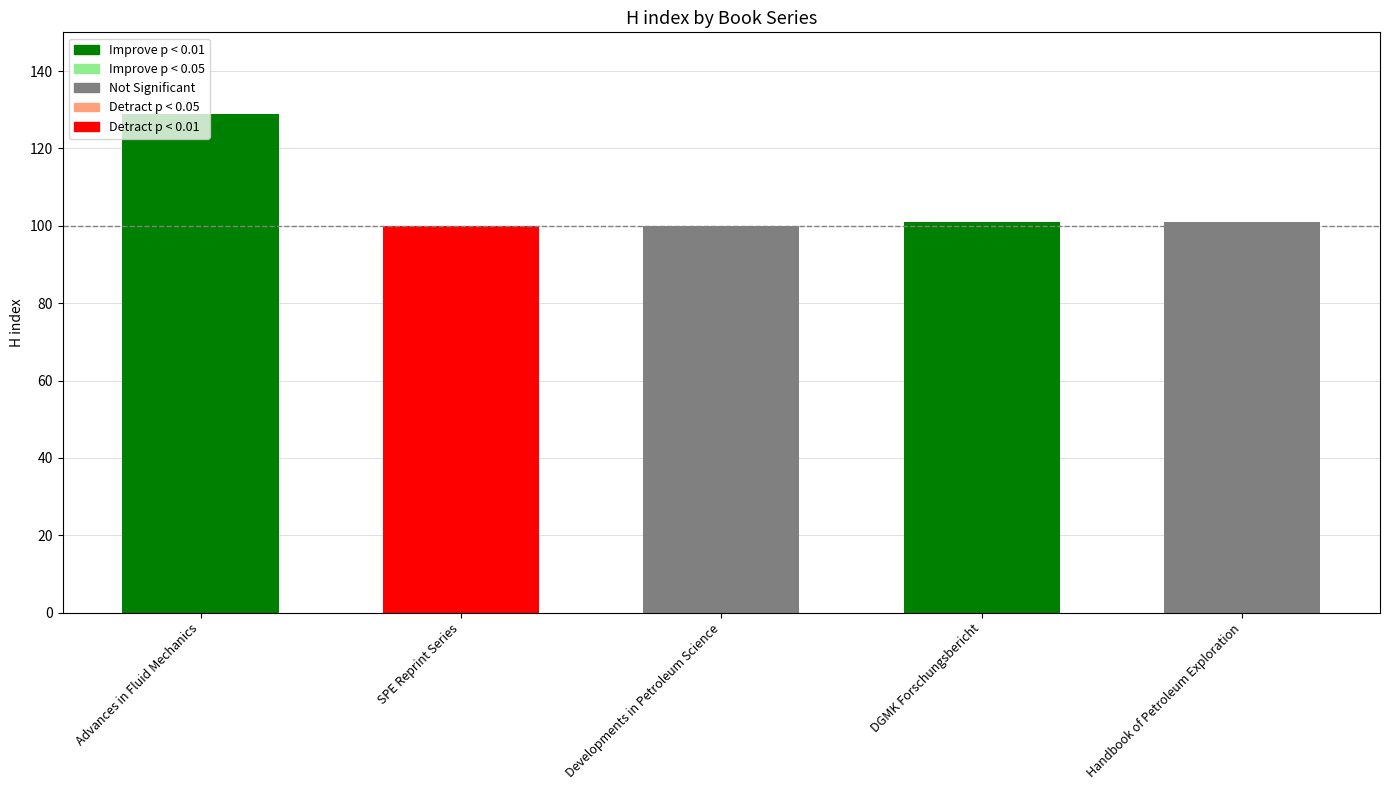

How many bars are there in total?

5